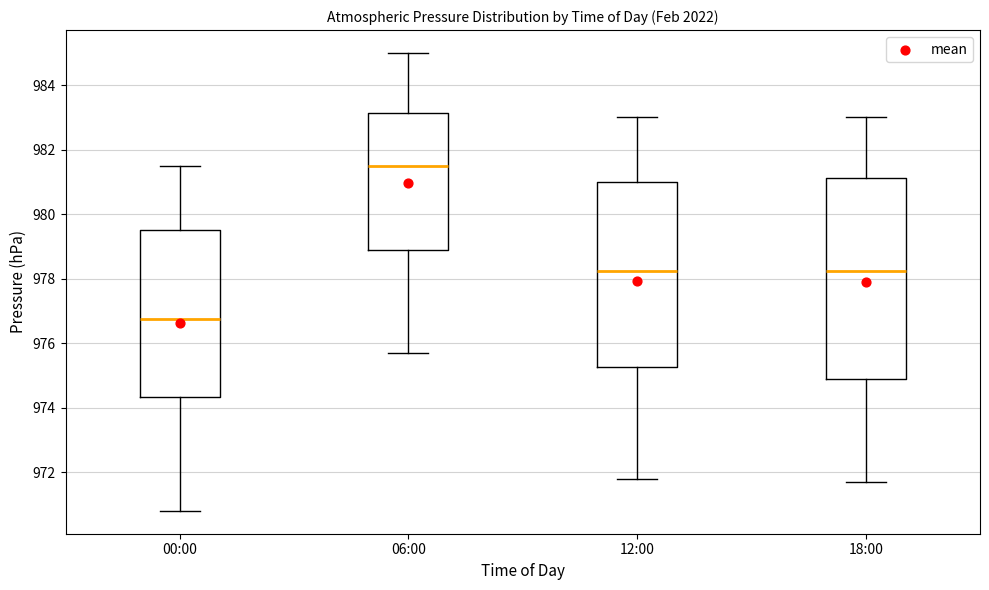

Which box's median line is the lowest?

00:00